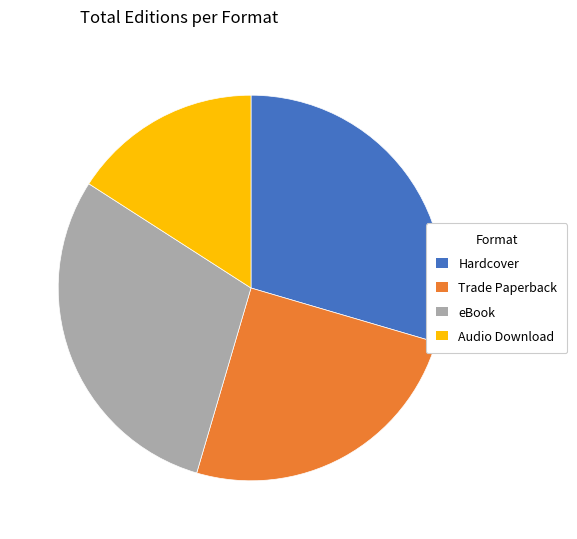

What is the ratio of the value at Hardcover to the value at Audio Download?

1.9